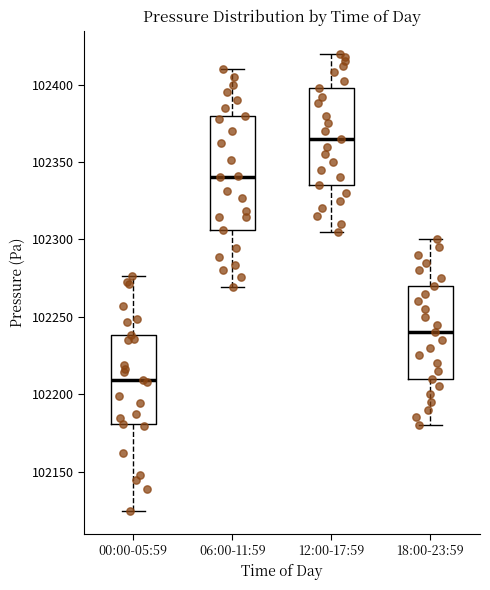

Reading left to right, transcribe this box plot: for each box, give where its median line is, the range the box spans, and where its two whiskers end, as read against the y-axis. The values are not printed on the chart, so give them approximately, as read against the axis.

00:00-05:59: median 102210, box 102180 to 102240, whiskers 102125 to 102275
06:00-11:59: median 102340, box 102305 to 102380, whiskers 102270 to 102410
12:00-17:59: median 102365, box 102335 to 102400, whiskers 102305 to 102420
18:00-23:59: median 102240, box 102210 to 102270, whiskers 102180 to 102300